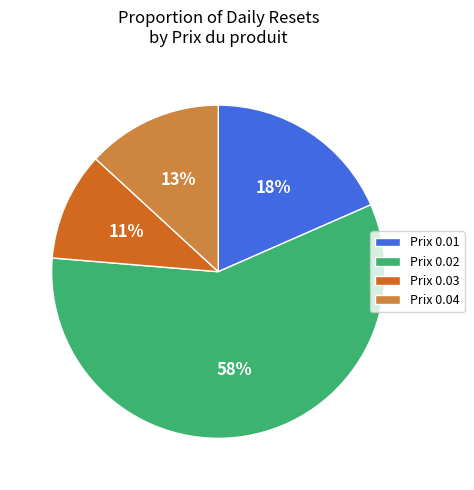

Do Prix 0.04 and Prix 0.01 together represent more than half of the pie?

No